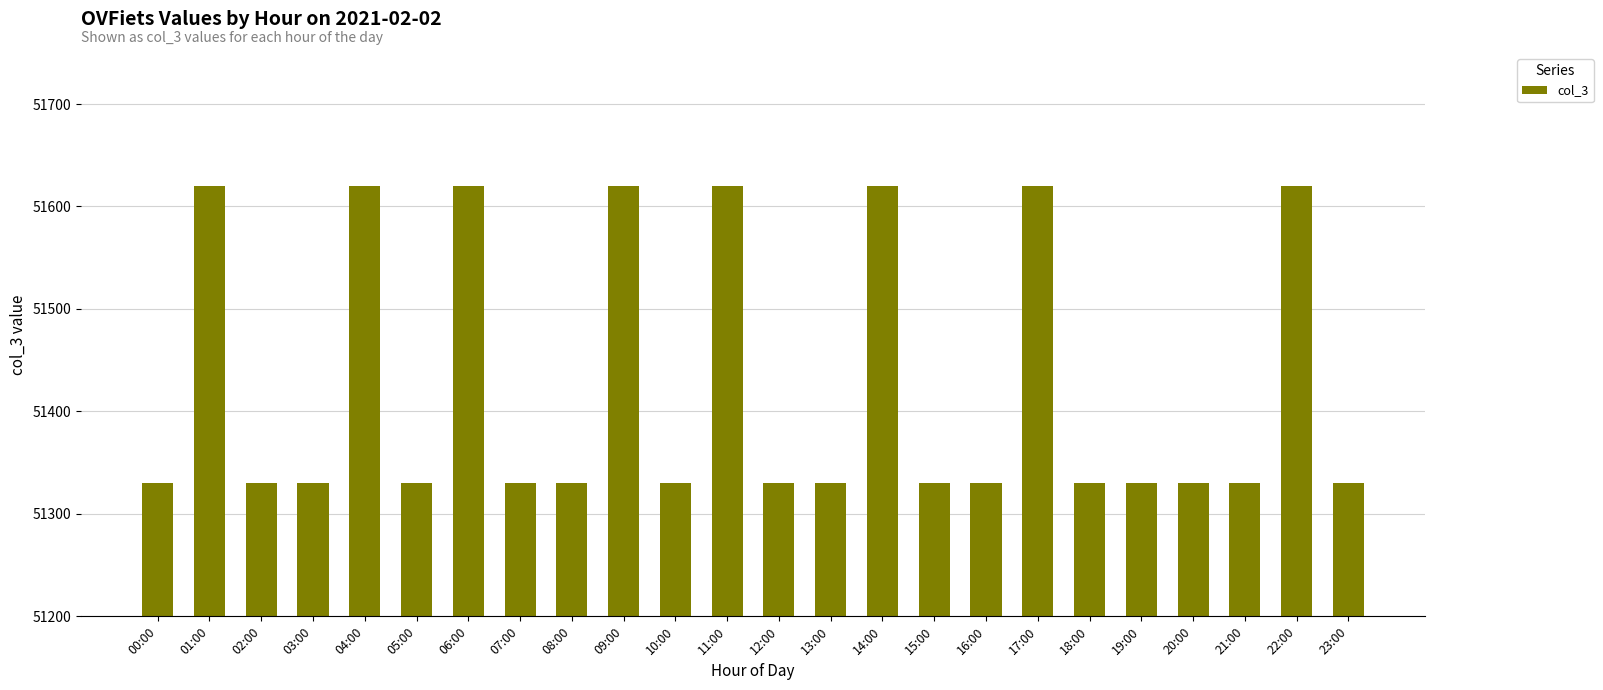

What is the difference between the second highest and minimum values?

290